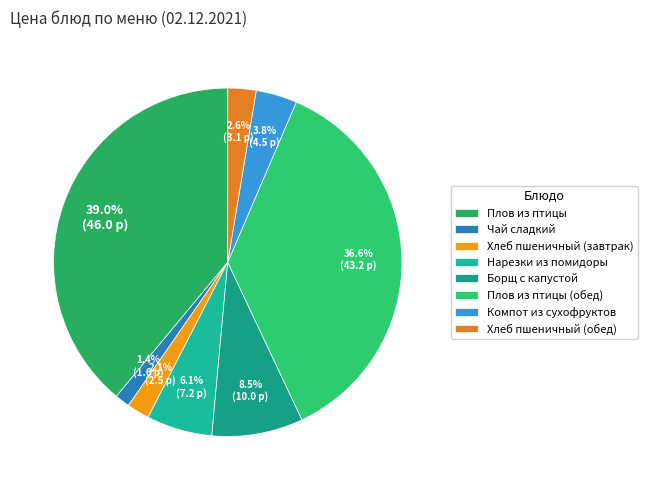

Does Компот из сухофруктов represent more than half of the total?

No